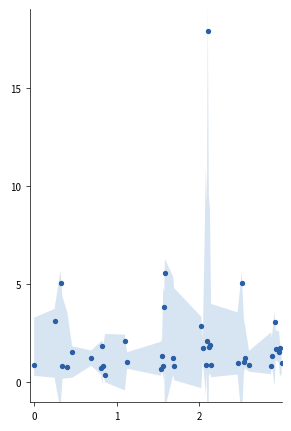

What Y value in the scatter plot is closest to 9?

5.5